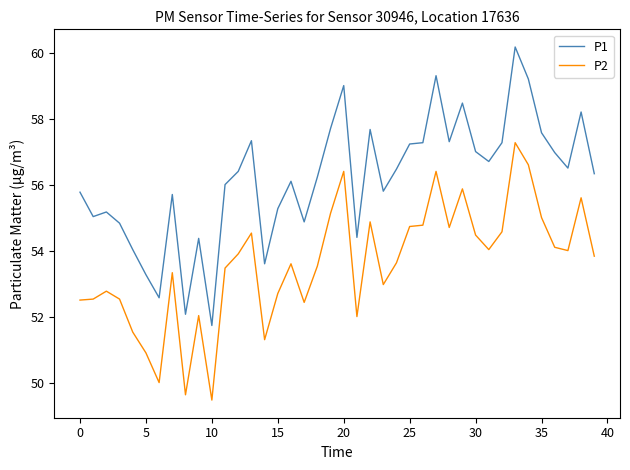

What is the minimum value for P1?

51.7